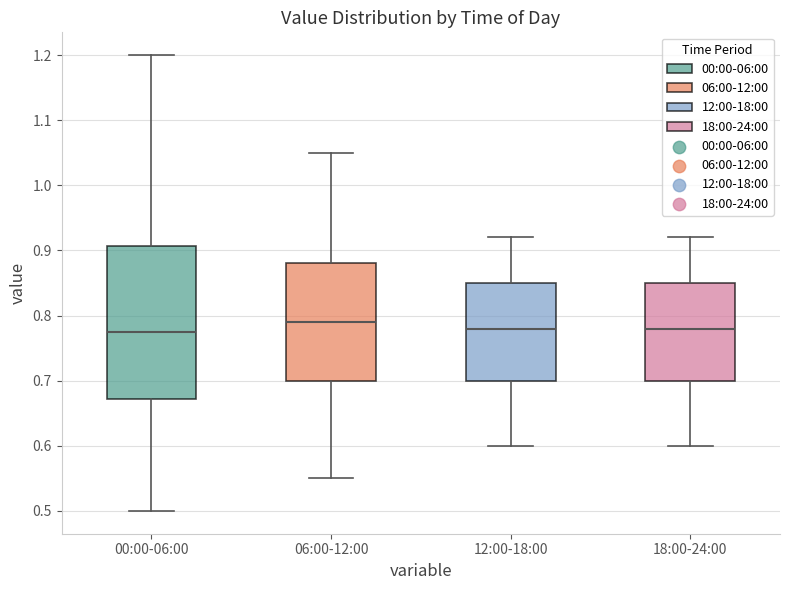

Reading left to right, read every box against the y-axis: the position of its median line, the range the box covers, and the ends of its whiskers. The values are not printed on the chart, so give them approximately, as read against the axis.

00:00-06:00: median 0.78, box 0.67 to 0.91, whiskers 0.50 to 1.20
06:00-12:00: median 0.79, box 0.70 to 0.88, whiskers 0.55 to 1.05
12:00-18:00: median 0.78, box 0.70 to 0.85, whiskers 0.60 to 0.92
18:00-24:00: median 0.78, box 0.70 to 0.85, whiskers 0.60 to 0.92